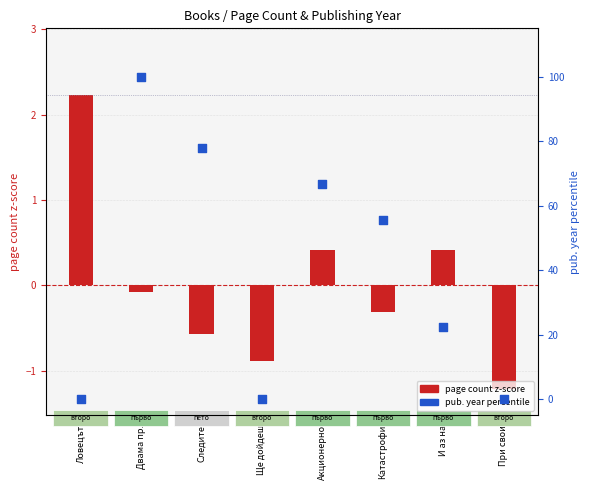

What are all the series names shown in the legend?

page count z-score, pub. year percentile